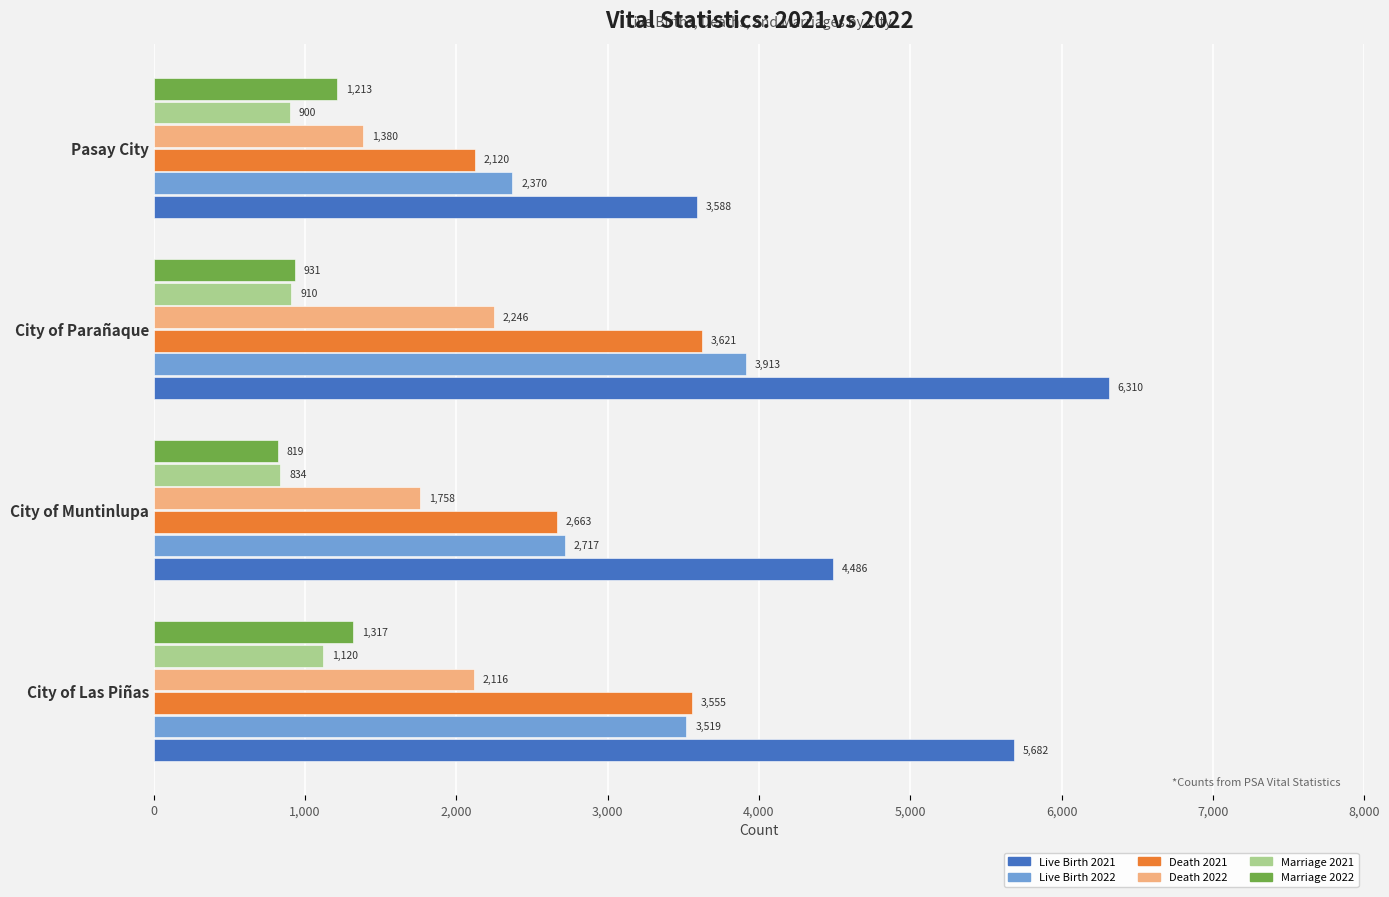

At which label does Live Birth 2022 reach its minimum?

Pasay City